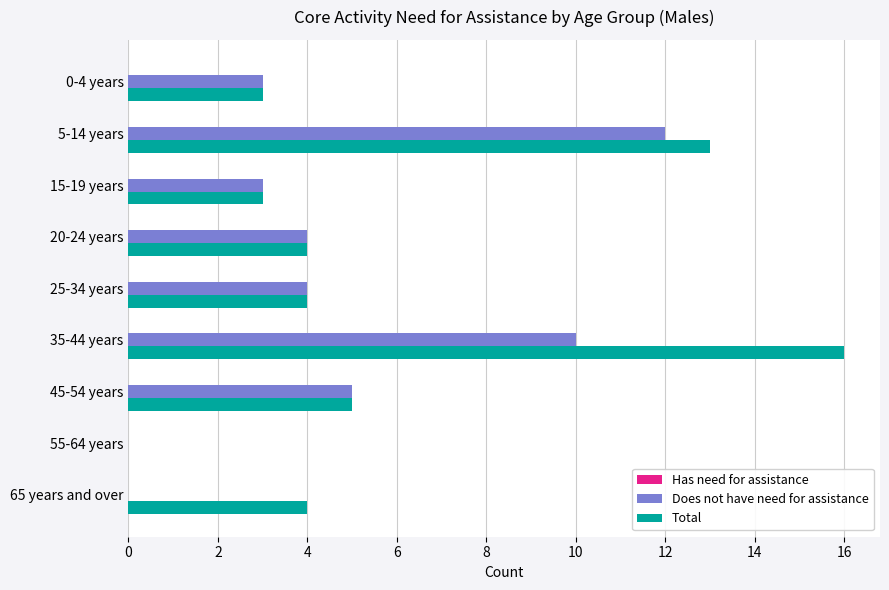

What is the sum of the Total values at 15-19 years and 35-44 years?

19